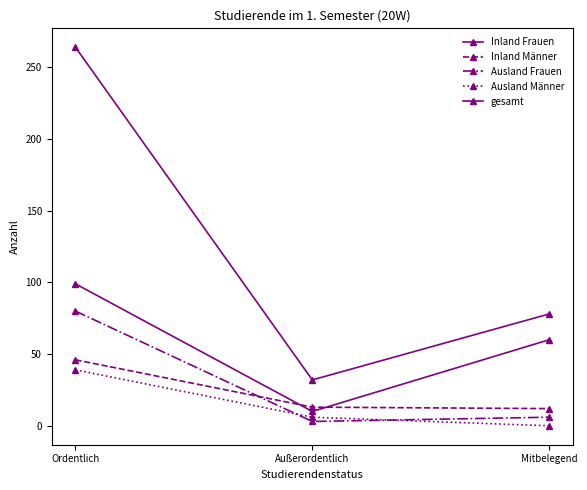

How many lines are shown in the chart?

5